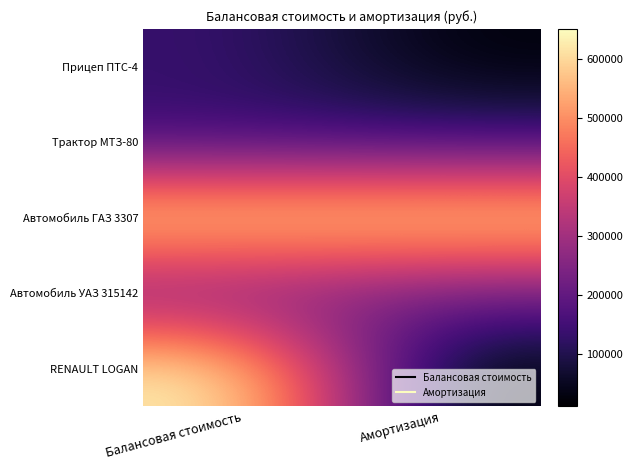

Reading right to left, transcribe all the data shown in this chart.

Прицеп ПТС-4: Амортизация=21324.2	Балансовая стоимость=136437.0
Трактор МТЗ-80: Амортизация=139788.0	Балансовая стоимость=139788.0
Автомобиль ГАЗ 3307: Амортизация=633905.8	Балансовая стоимость=633905.8
Автомобиль УАЗ 315142: Амортизация=221400.0	Балансовая стоимость=221400.0
RENAULT LOGAN: Амортизация=10833.3	Балансовая стоимость=650000.0